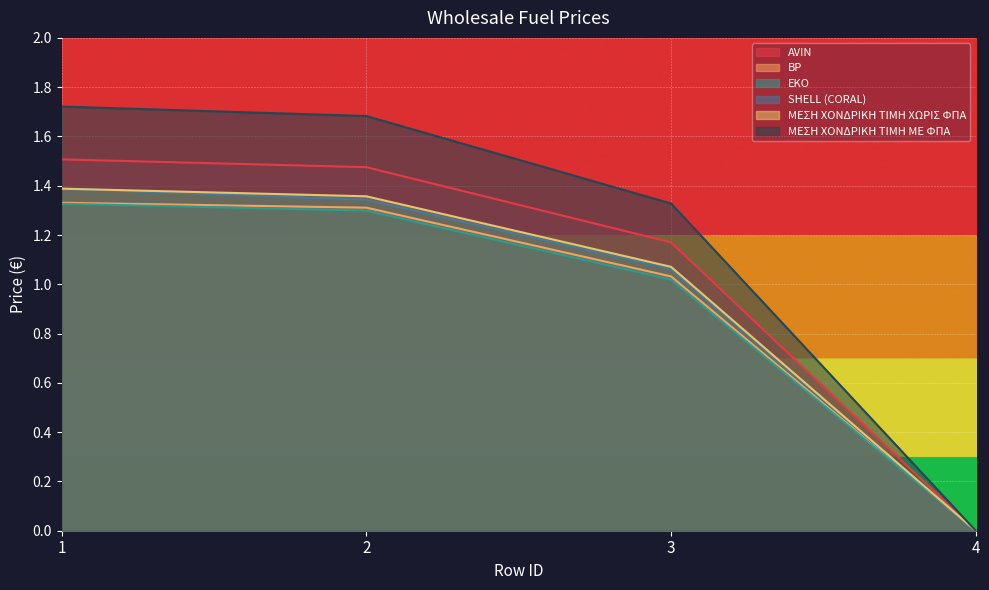

How many categories are shown in the chart?

4